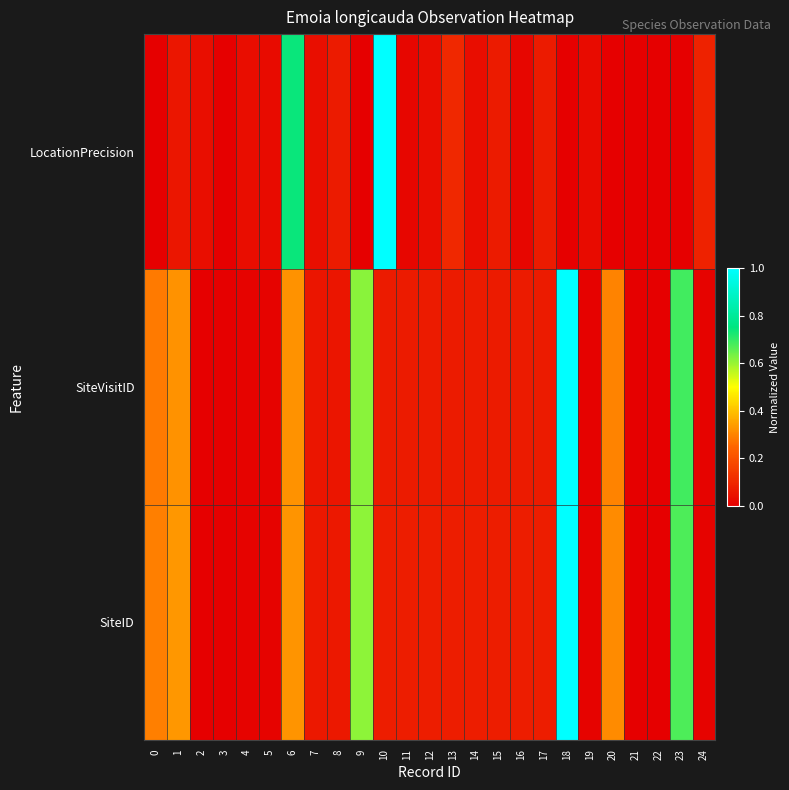

At which category is the sum across all series the highest?

18